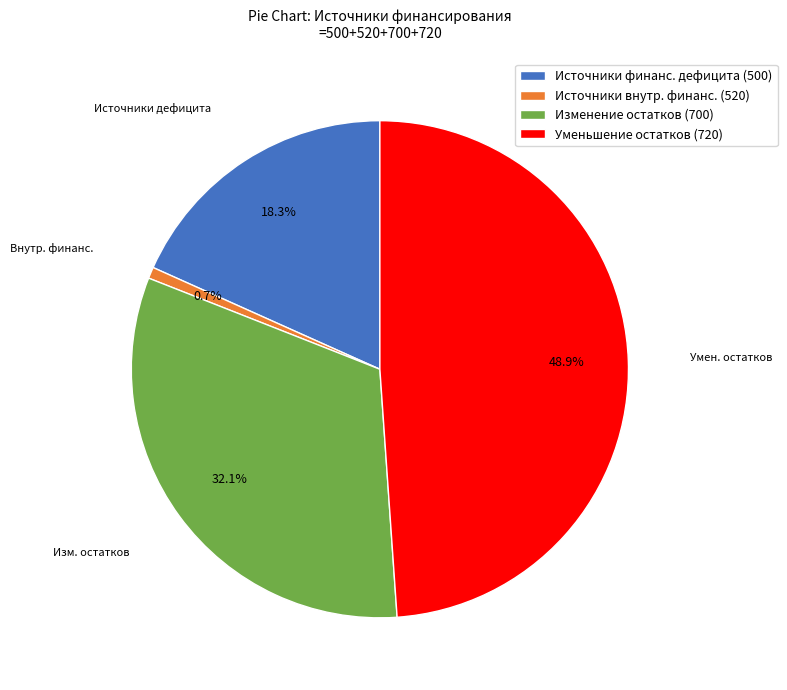

Is there a majority slice in this chart?

No